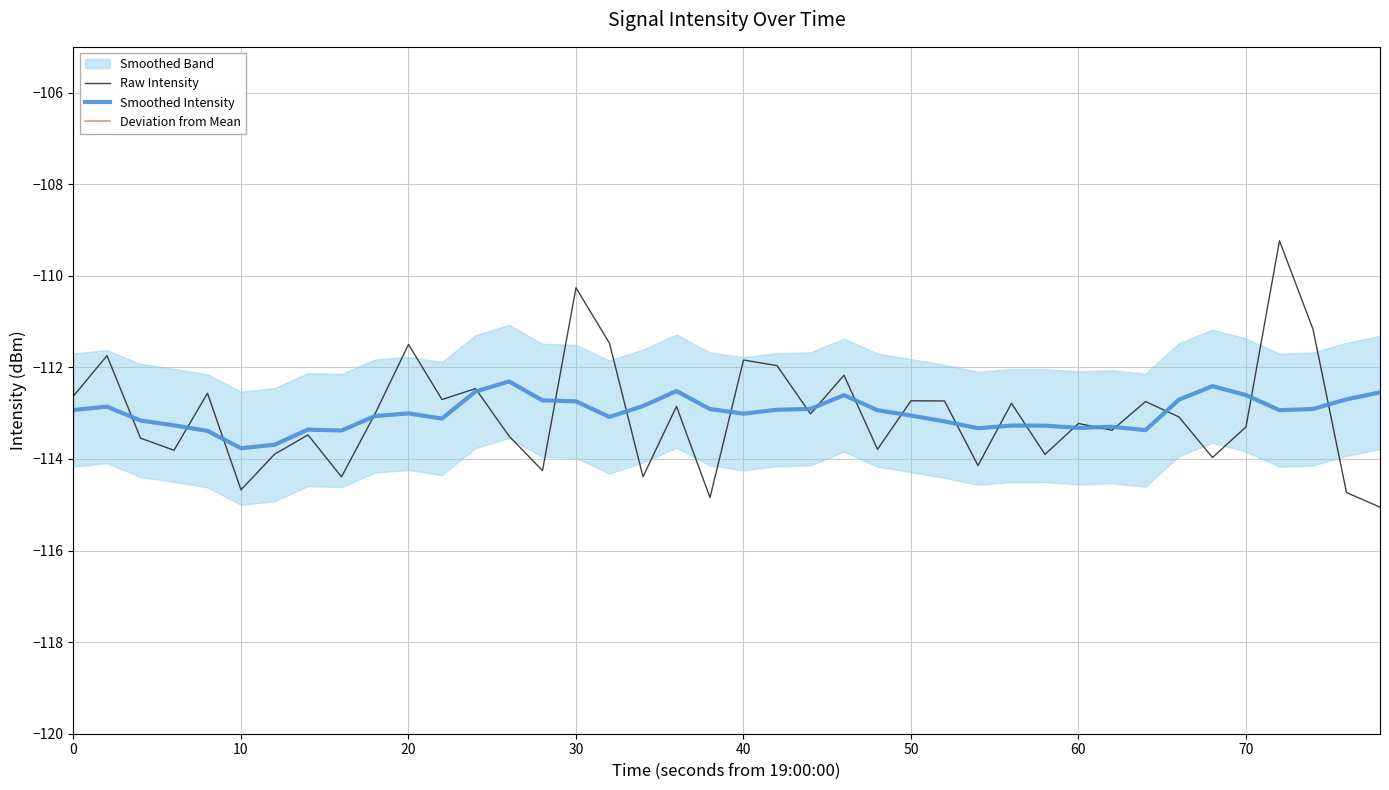

What is the minimum value for Smoothed Intensity?

-113.8